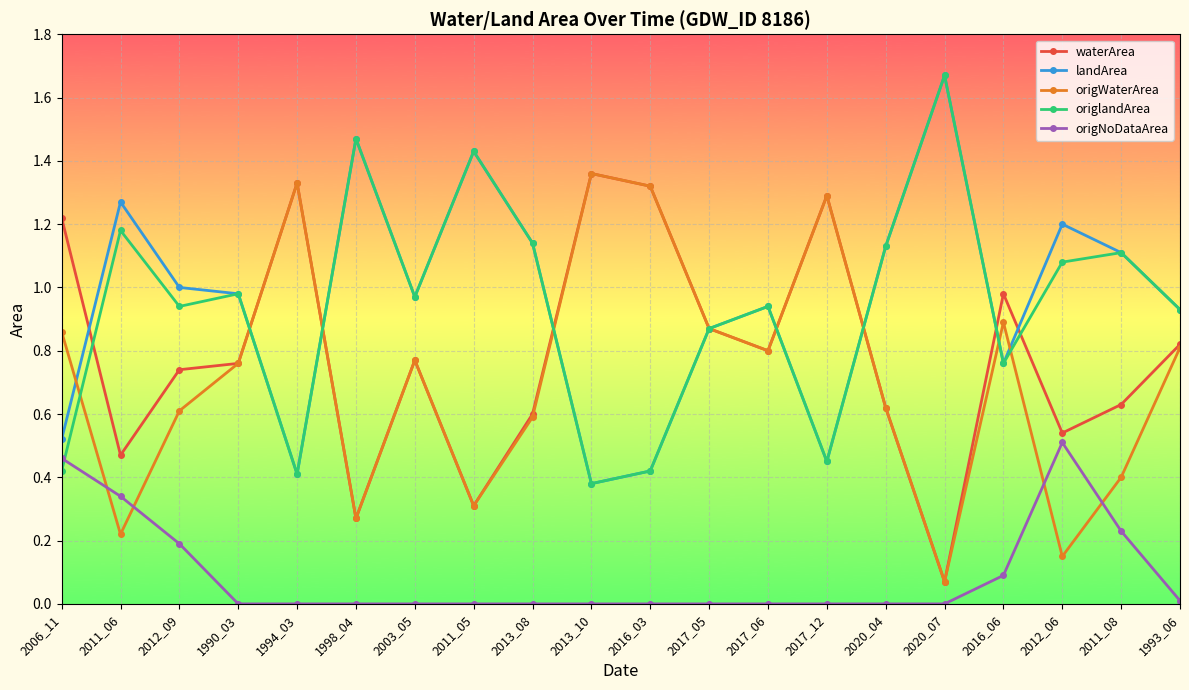

At which category does origWaterArea reach its first local peak?

1994_03